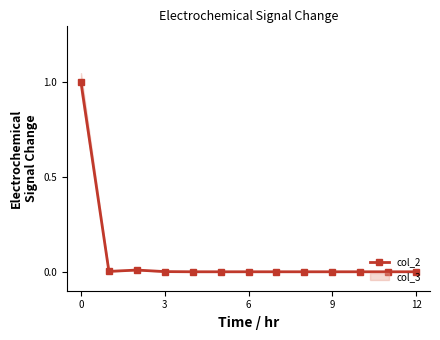

What is the maximum value for col_2?

1.0